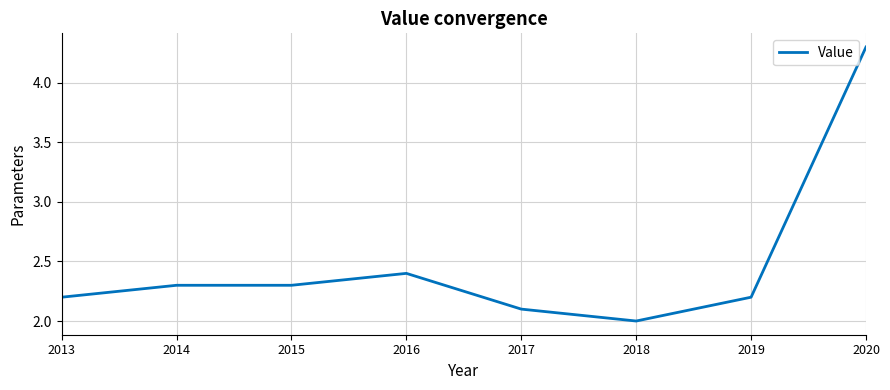

How many categories are shown in the chart?

8